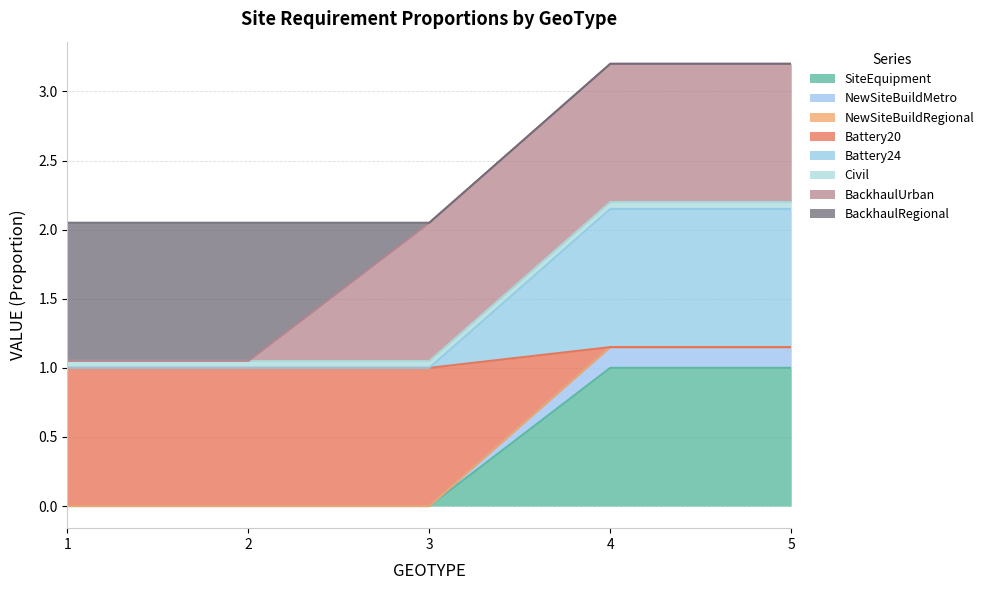

True or false: Battery24 has more than 2 points higher than both neighbors.

False